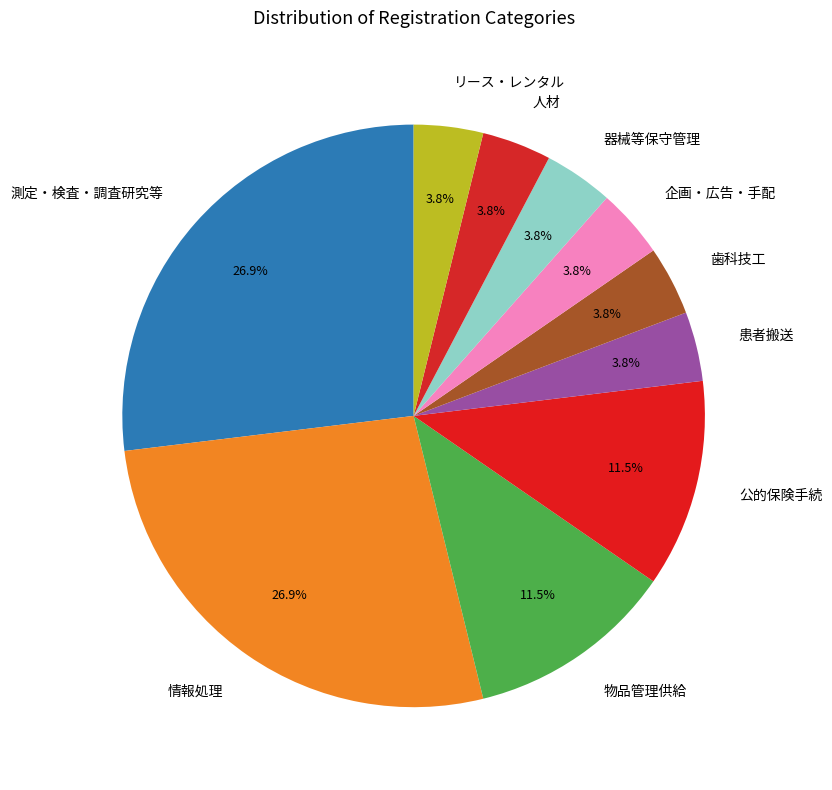

How many segments does this pie chart have?

10